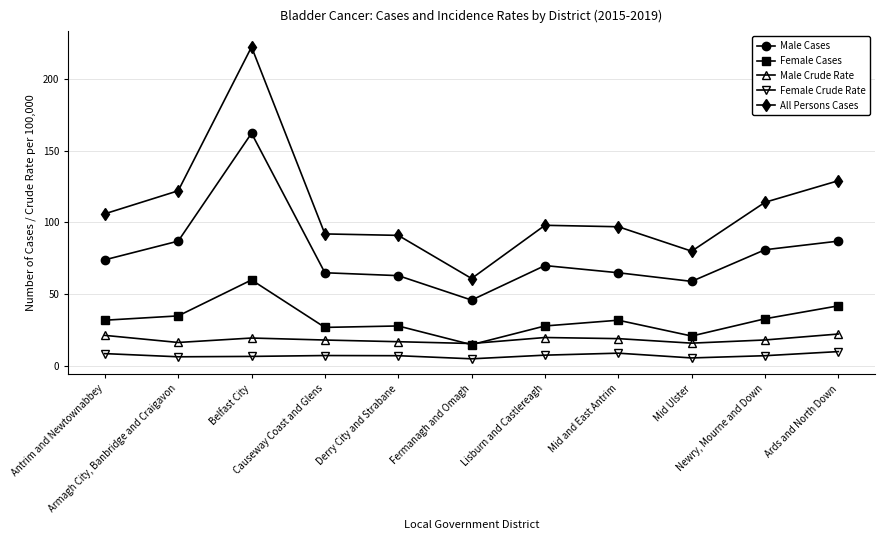

True or false: Male Crude Rate and Male Cases intersect in this chart.

False